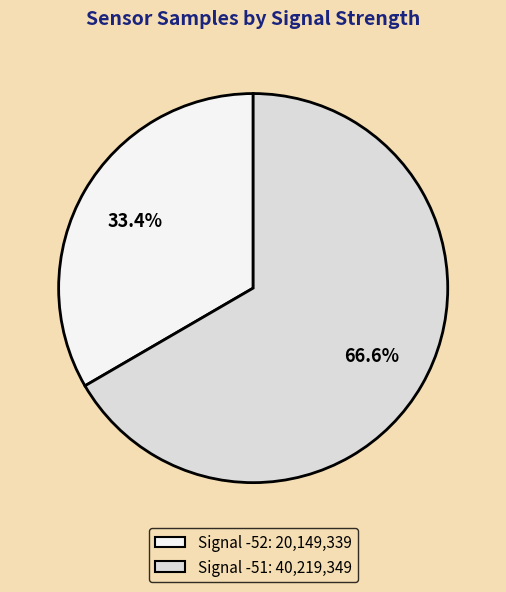

Is there a majority slice in this chart?

Yes